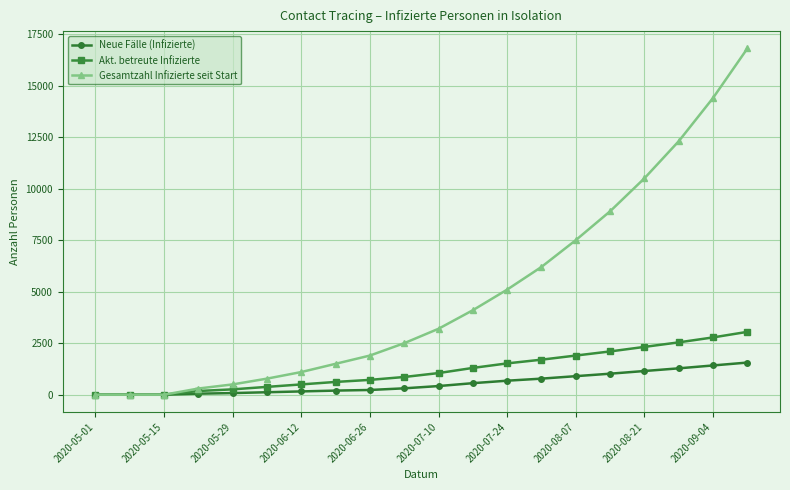

What is the greatest value displayed?

16800